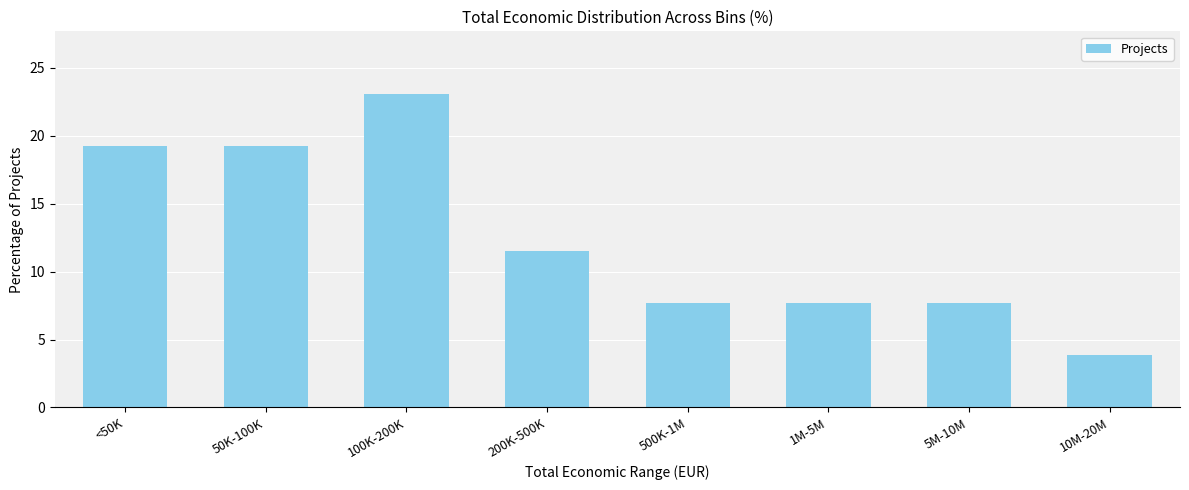

Reading right to left, extract all data points from this chart.

10M-20M=3.8	5M-10M=7.7	1M-5M=7.7	500K-1M=7.7	200K-500K=11.5	100K-200K=23.1	50K-100K=19.2	<50K=19.2